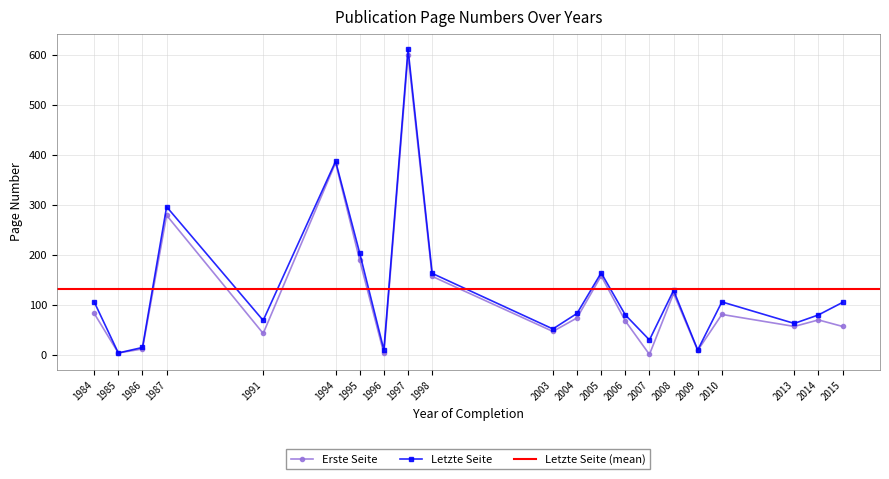

Is the value of Letzte Seite at 1986 greater than the value of Erste Seite at 1994?

No